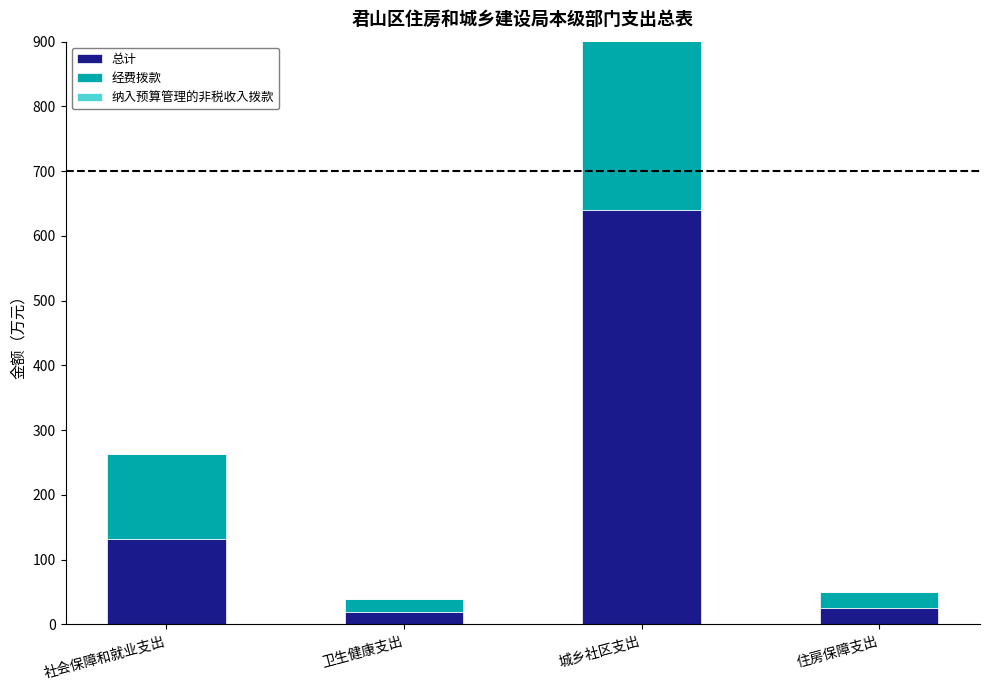

Is the value of 经费拨款 at 住房保障支出 greater than the value of 纳入预算管理的非税收入拨款 at 社会保障和就业支出?

Yes